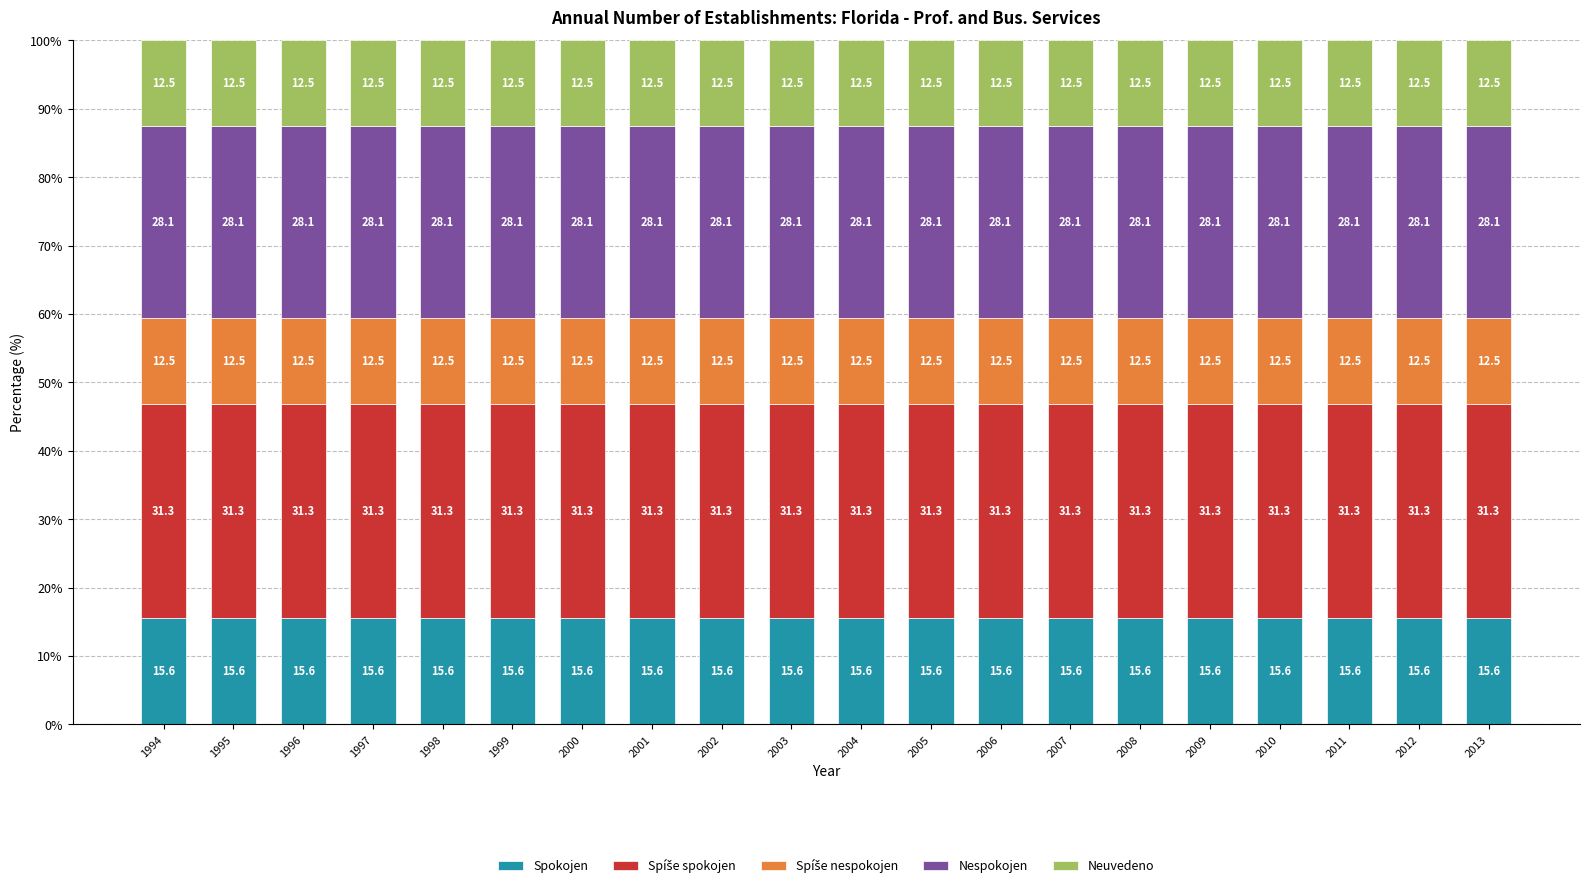

What is the approximate value of Spokojen at 2001?

15.6